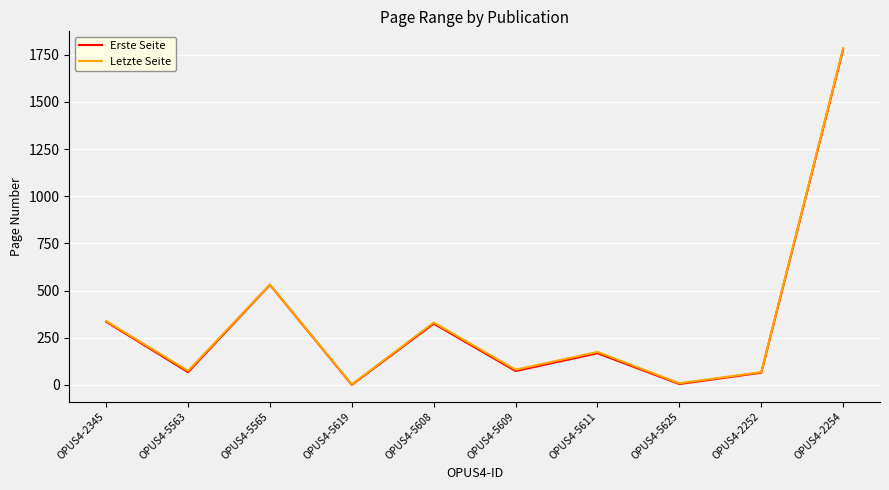

The Erste Seite series shows 2388 at OPUS4-2254. True or false?

False